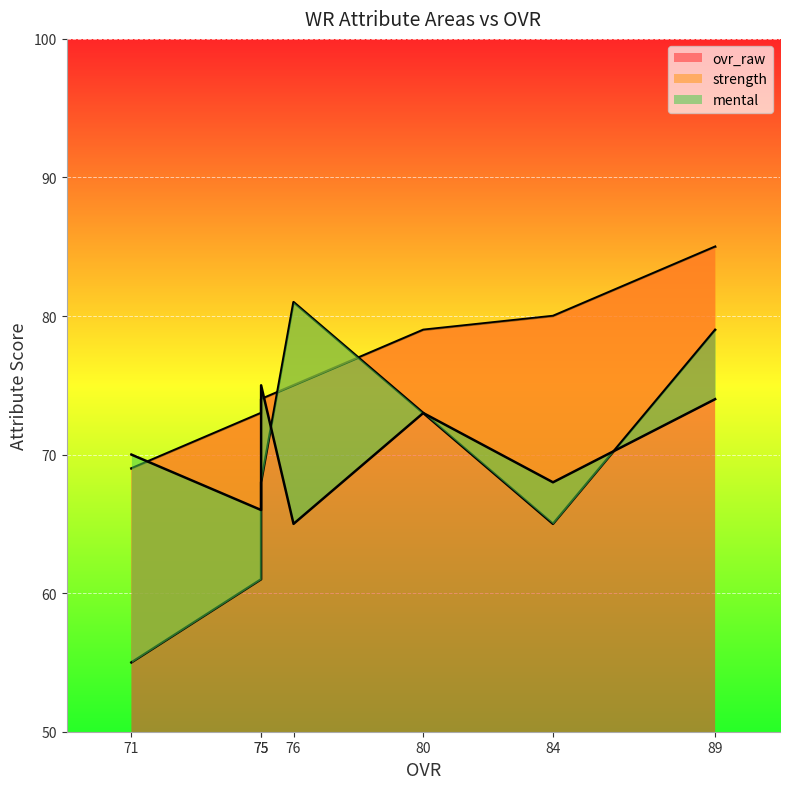

What is the spread (max minus min) of values at 80?

6